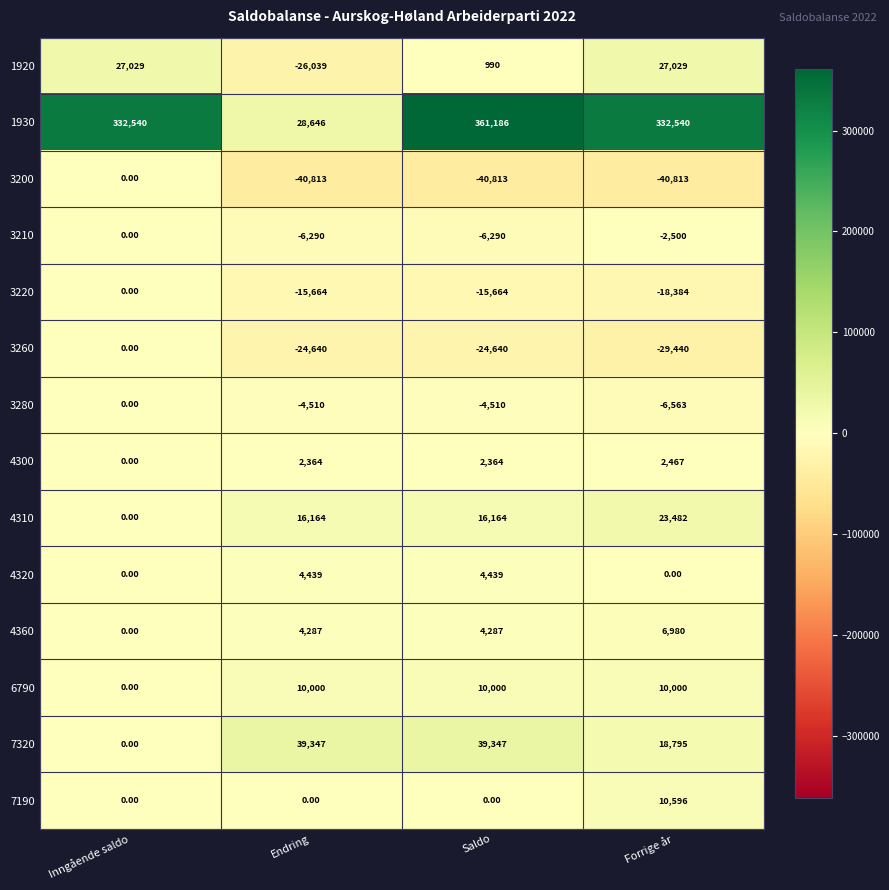

Where is 6790 nearest to the value 5000?

Inngående saldo